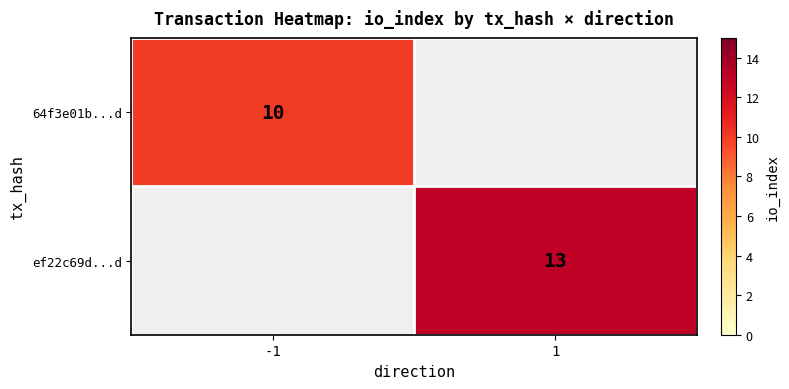

The value of ef22c69d...d at 1 is 13. True or false?

True